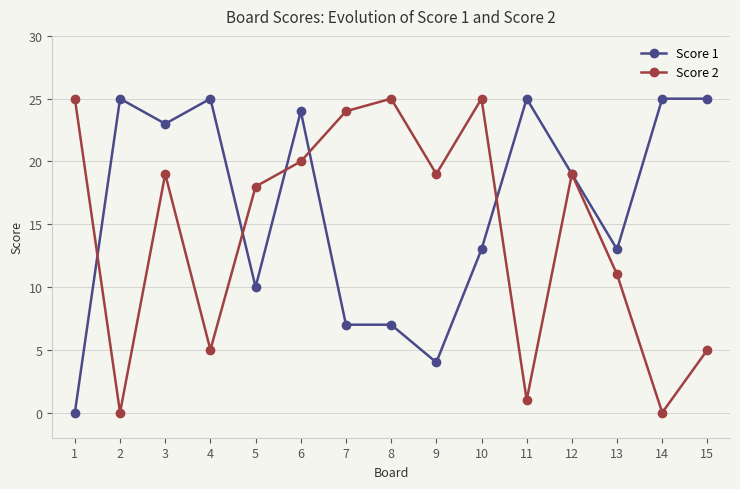

Is the value of Score 2 at 15 greater than the value of Score 1 at 7?

No